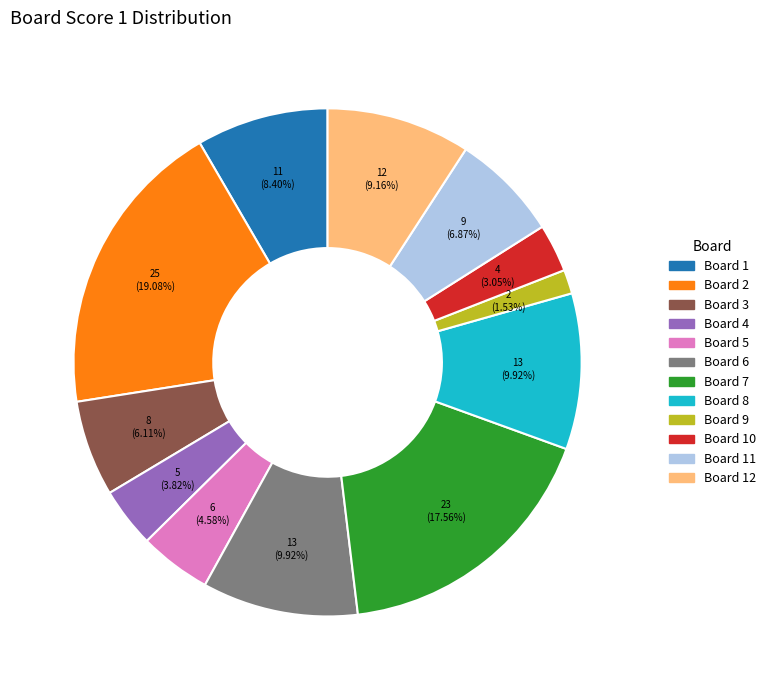

Count the number of slices in the pie.

12